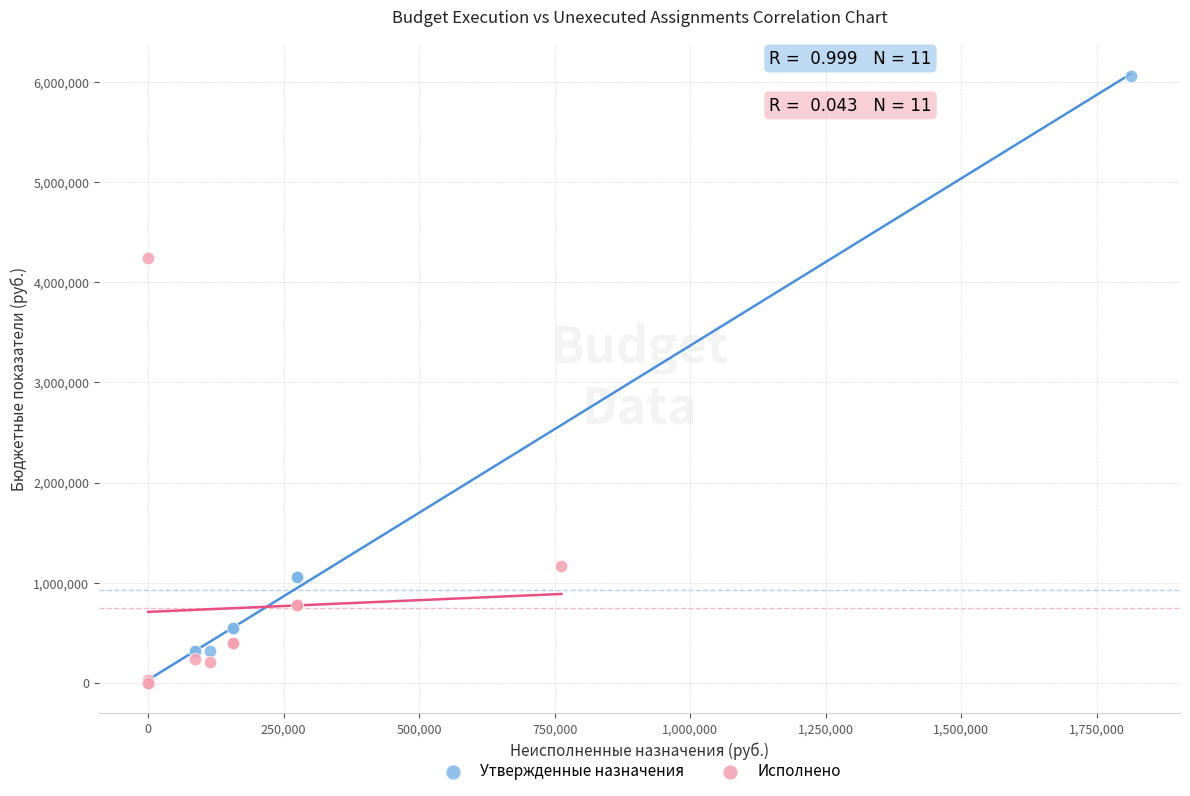

Which series reaches the maximum Y coordinate?

Утвержденные назначения